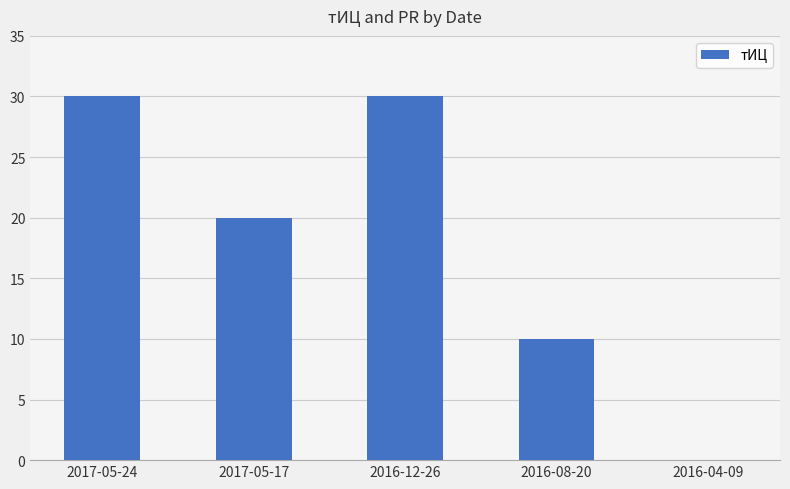

True or false: the data shows 20 at 2017-05-17.

True